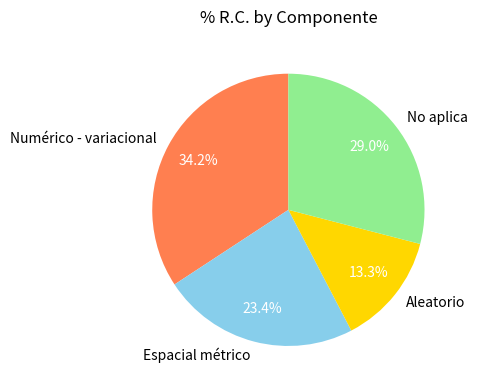

How many slices are in this pie chart?

4